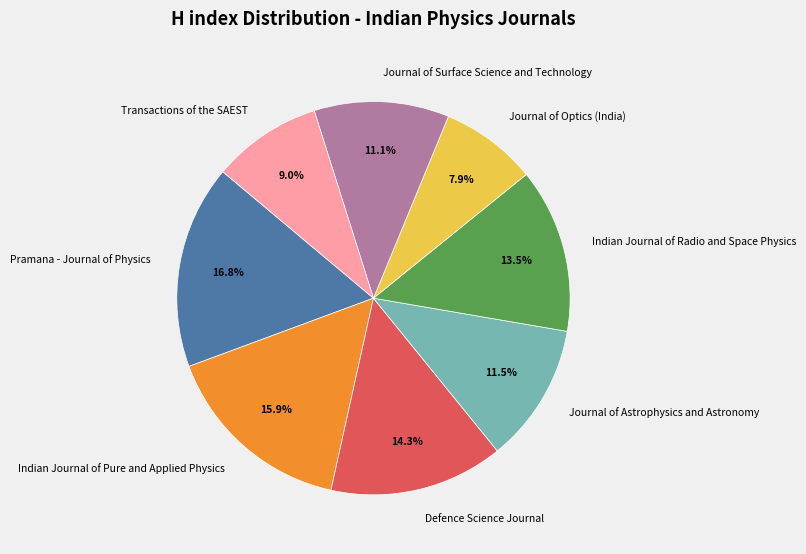

What percentage do Transactions of the SAEST and Defence Science Journal together represent?

23.3%